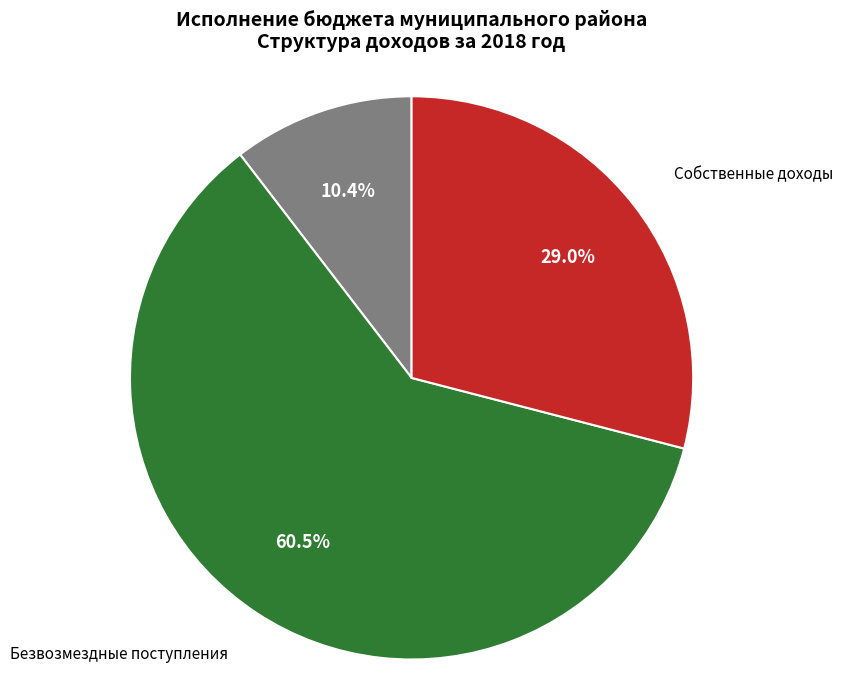

Is there any slice that represents more than half of the pie?

Yes